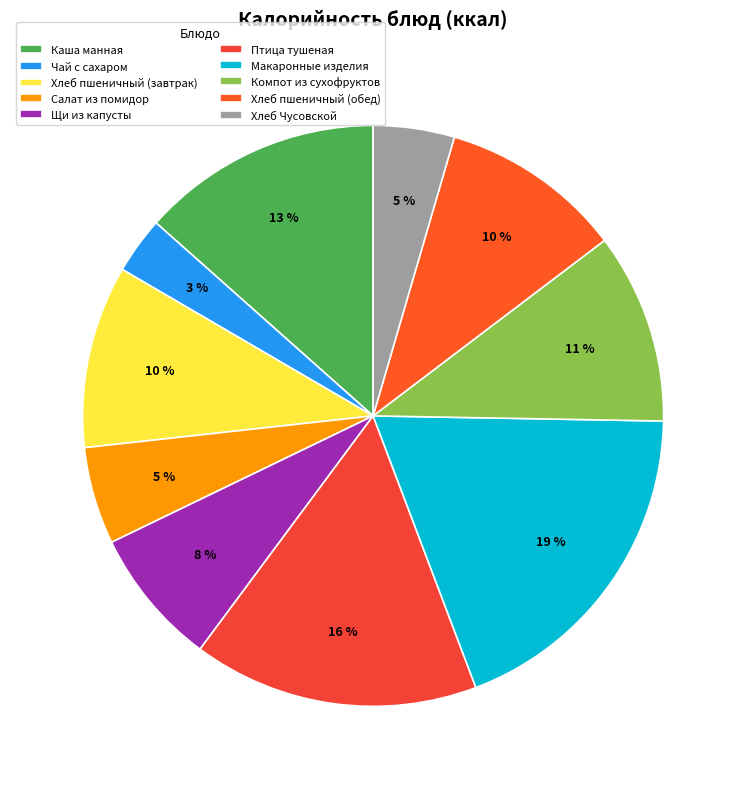

Which slice is the smallest?

Чай с сахаром